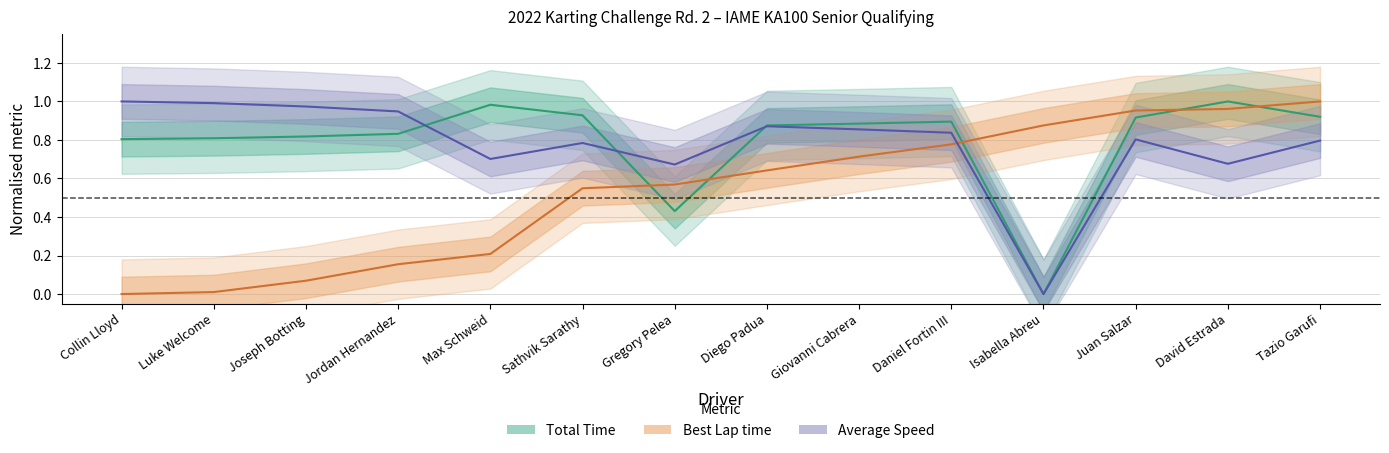

At which category does Total Time reach its first local peak?

Max Schweid